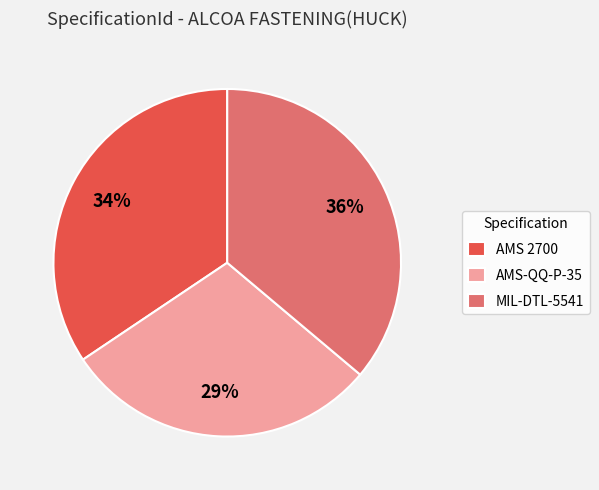

Does any single category account for the majority?

No